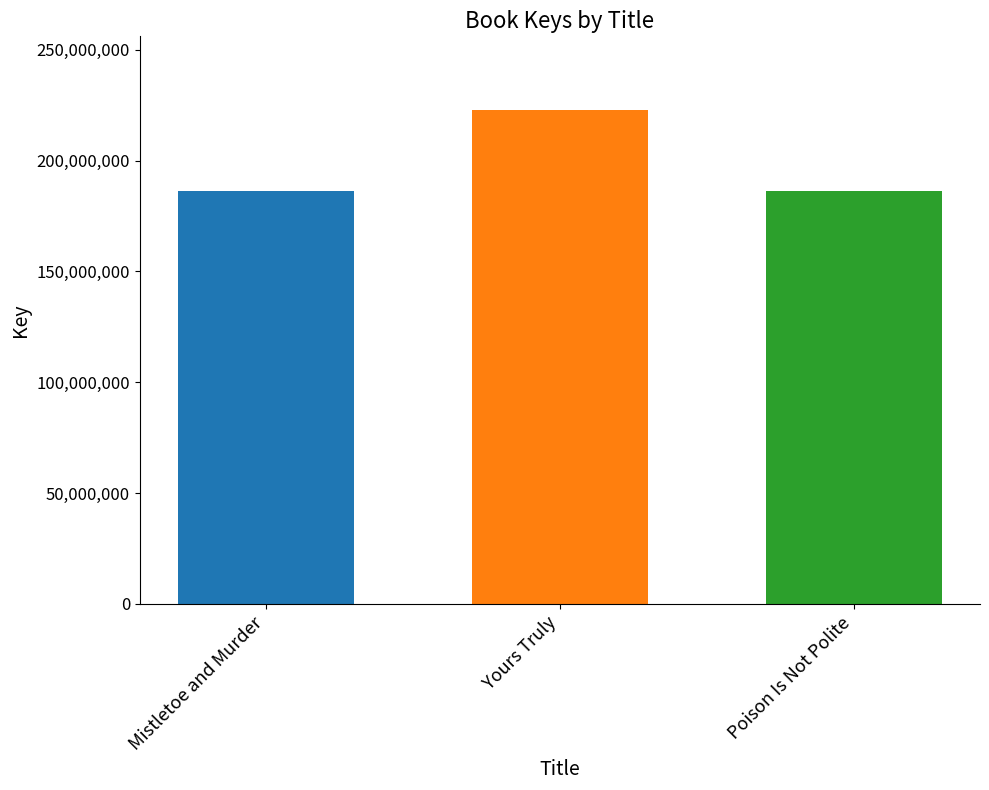

The chart shows a value of 98581341 at Mistletoe and Murder. True or false?

False